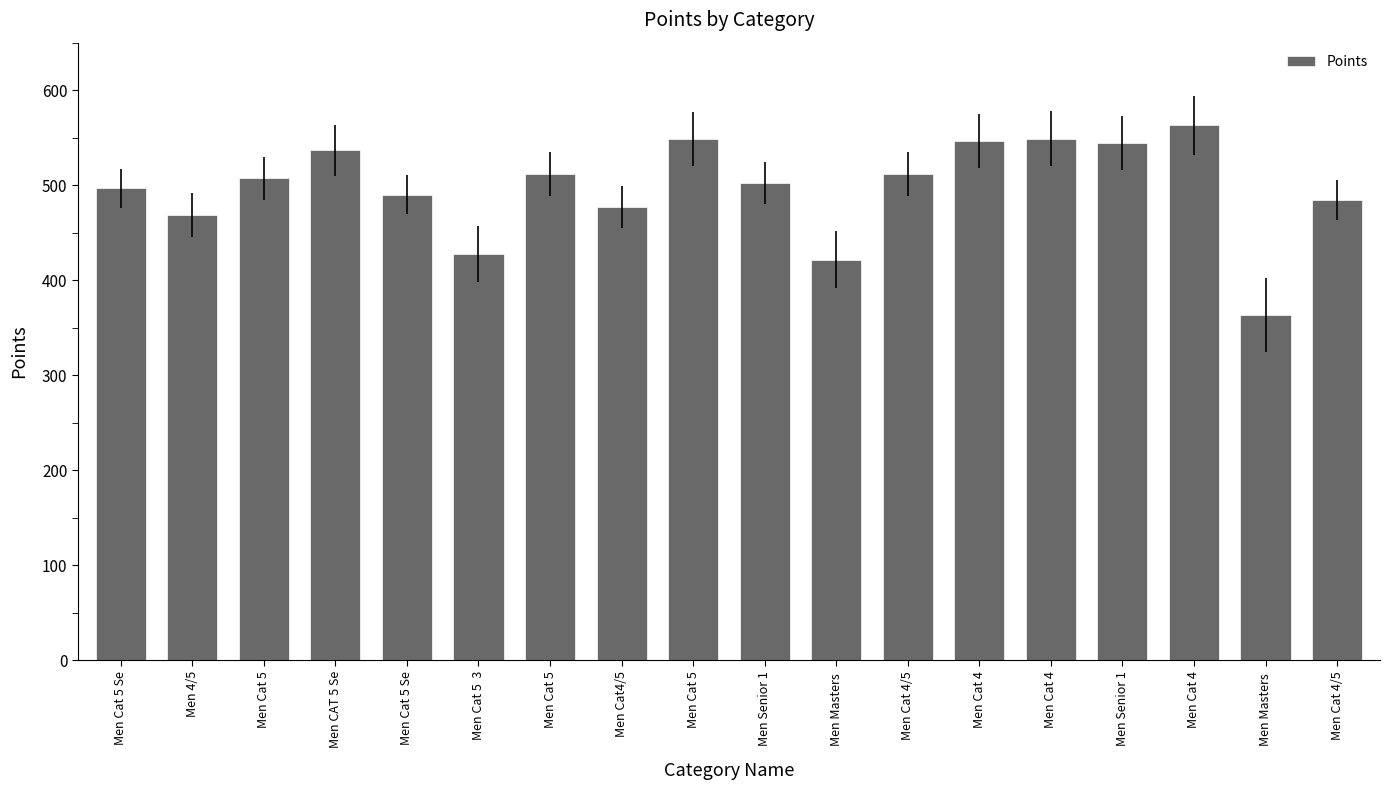

Are the bars horizontal?

No